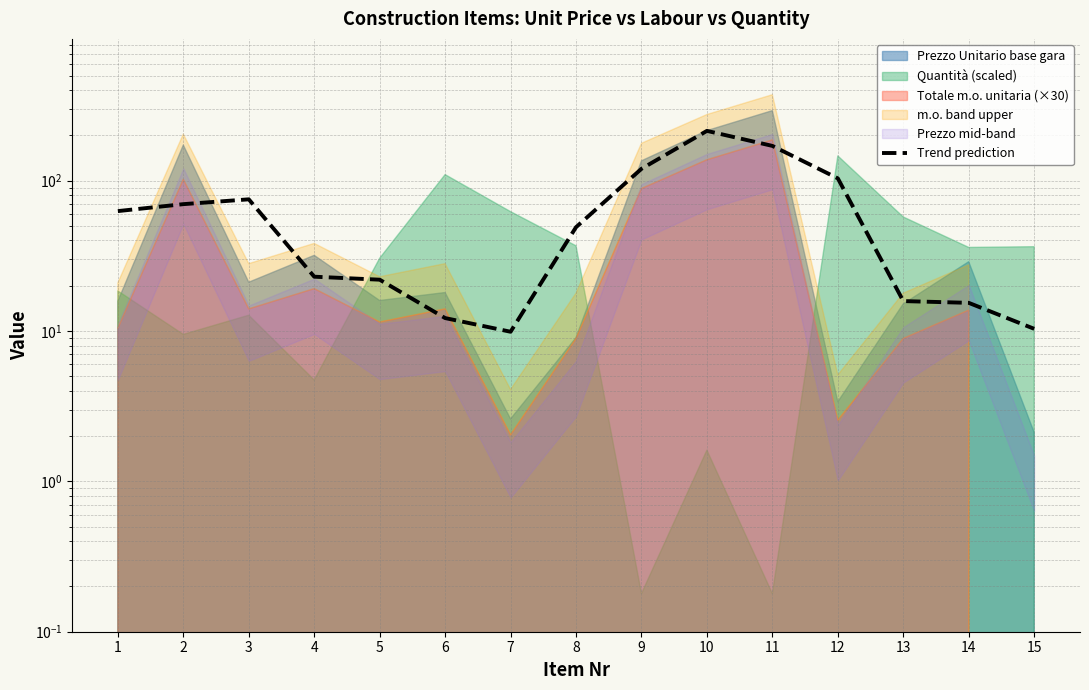

True or false: there are more than 2 points higher than both neighbors.

False